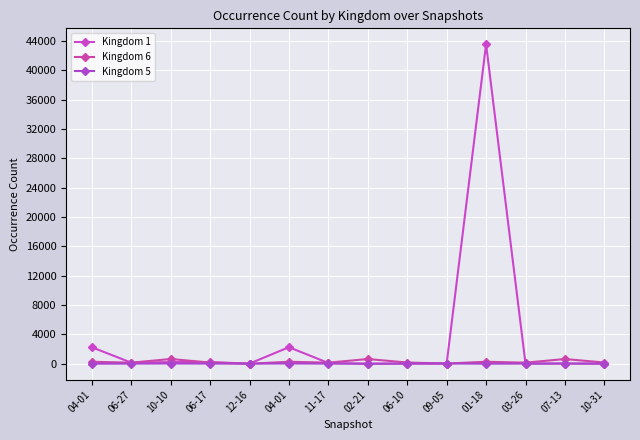

At which label is Kingdom 1 closest to 21785?

04-01